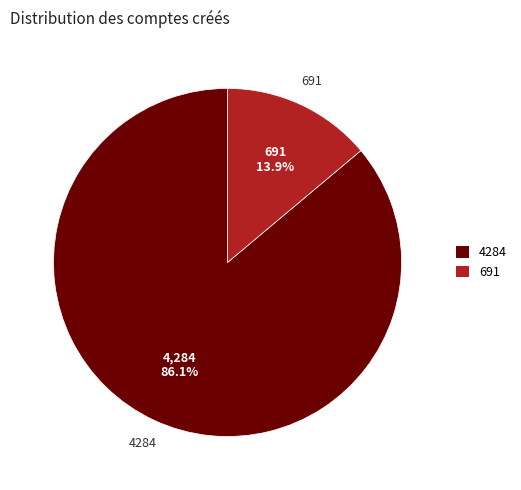

How much of the chart is everything except 691?

86.1%